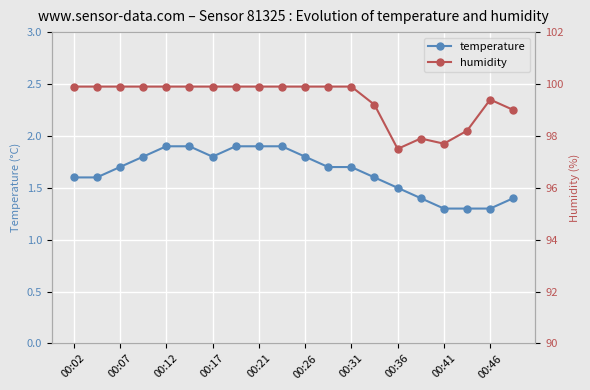

Which series has the largest range (max minus min)?

humidity